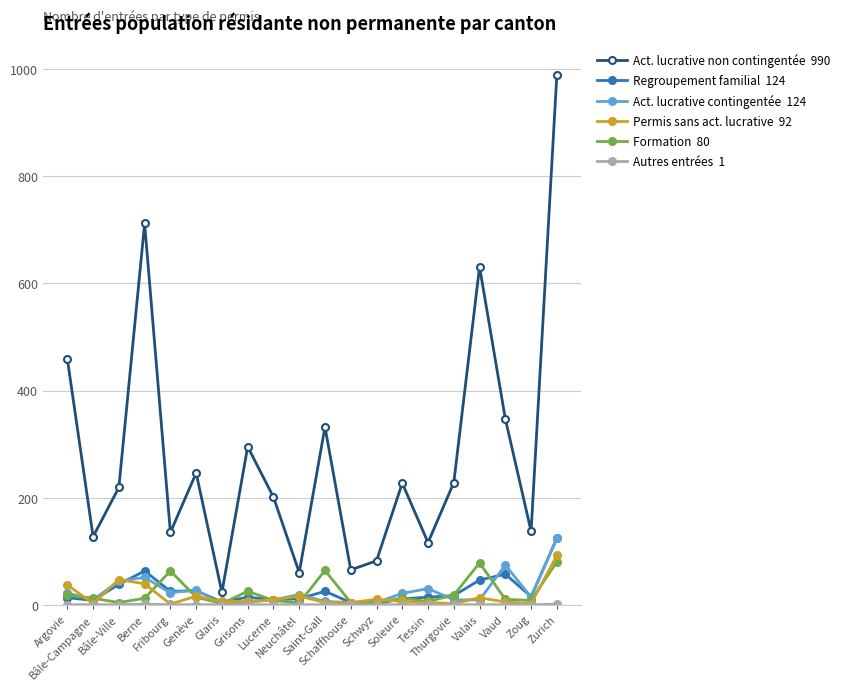

What is the maximum value shown in the chart?

990